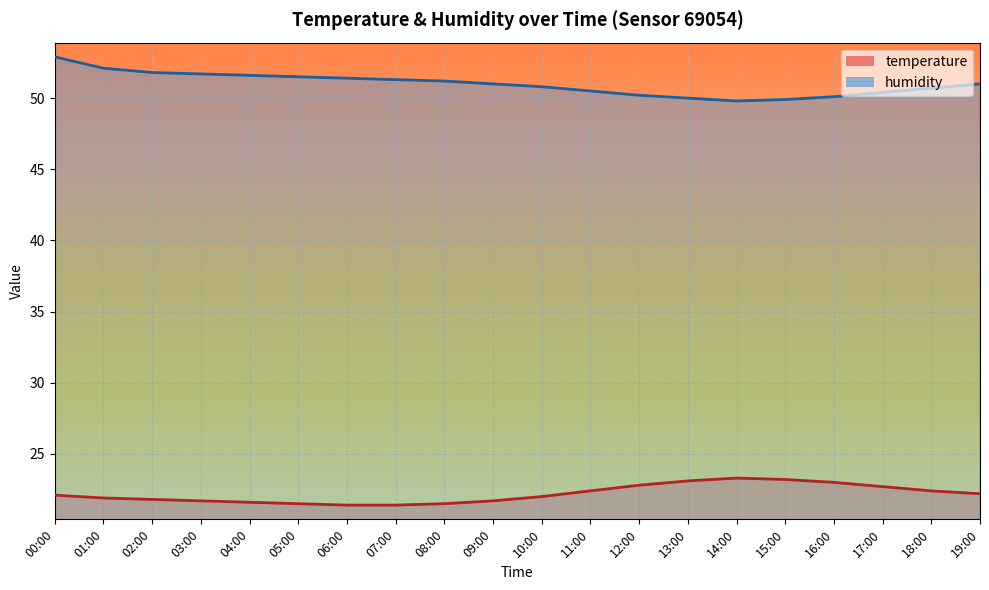

What is the value of the temperature point at the 11th from the left?

22.0